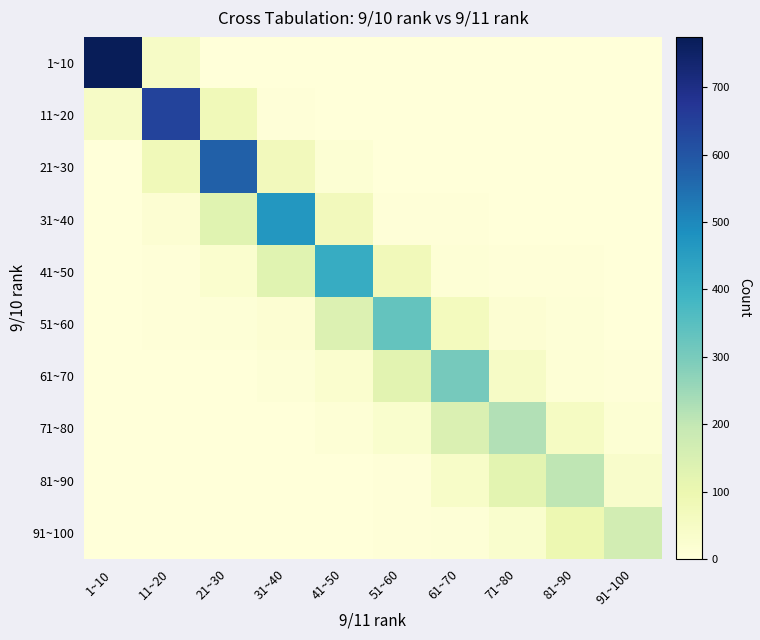

Which has a higher value, 41~50 or 71~80?

41~50